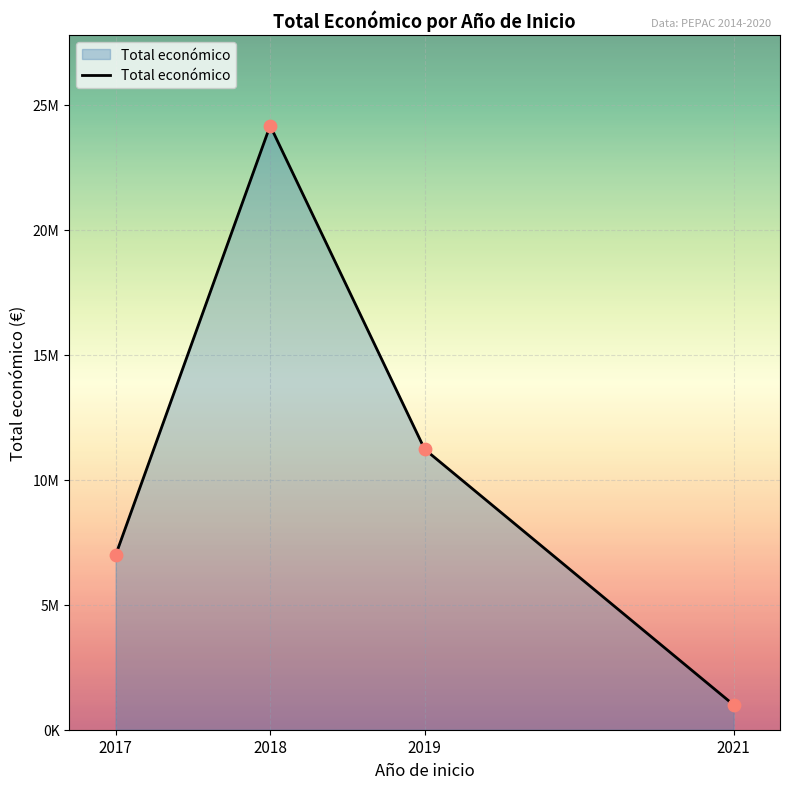

What is the change in value from 2019 to 2021?

-10230273